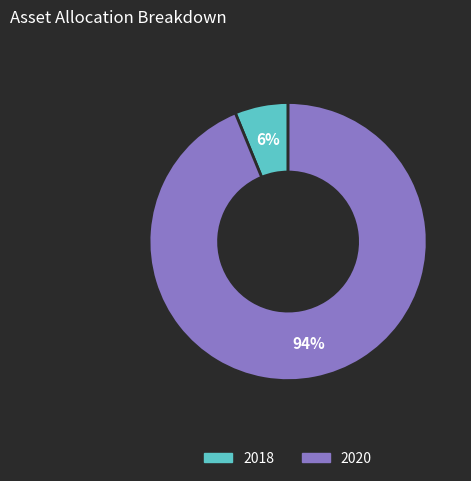

Is it true that 2018 is 6% of the pie?

True